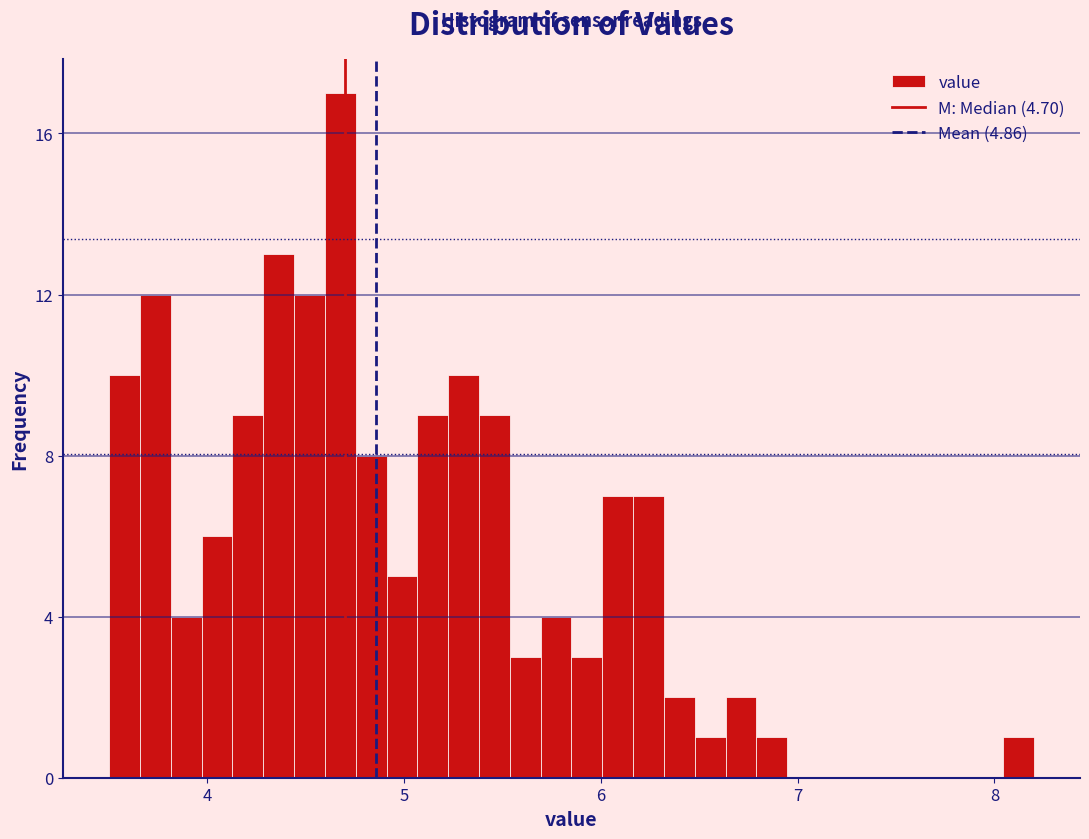

Read against the x-axis, roughly where is the centre of the tallest bar?

4.7